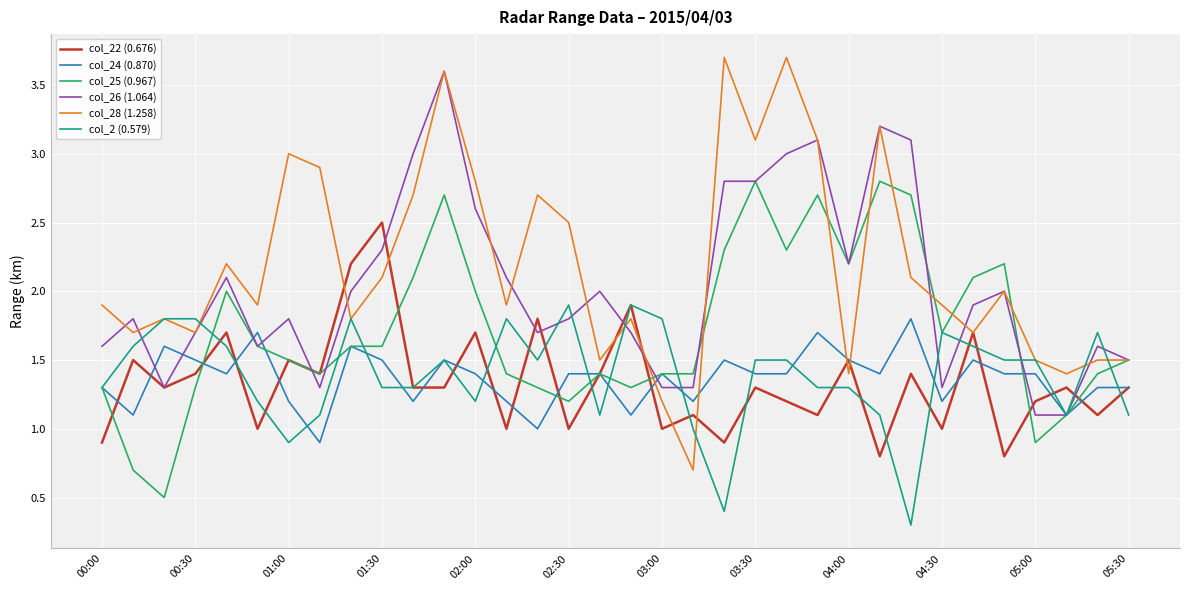

Which series has the widest spread of values?

col_28 (1.258)